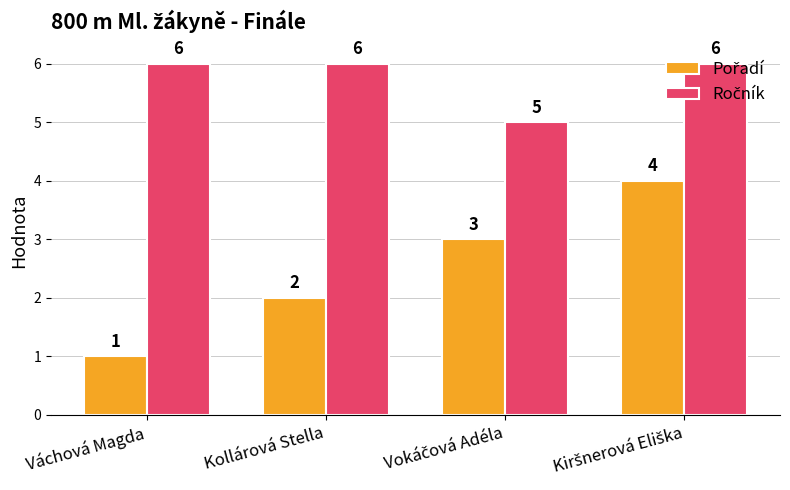

What is the greatest value displayed?

6